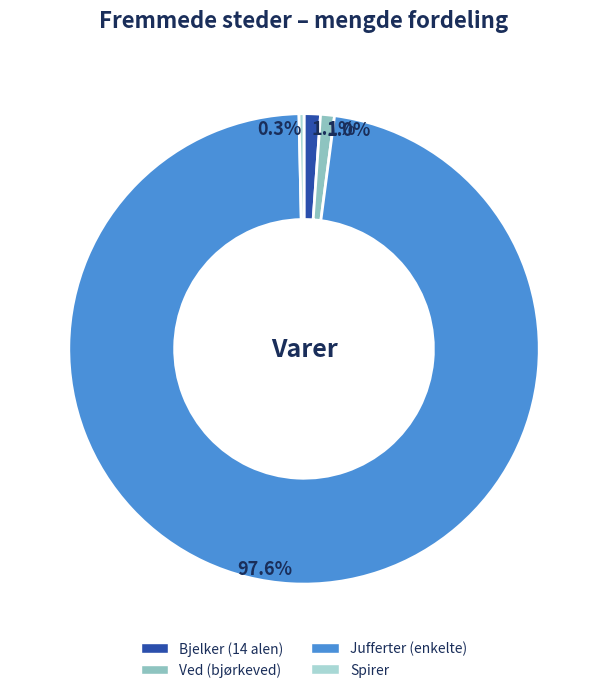

How many slices are in this pie chart?

4